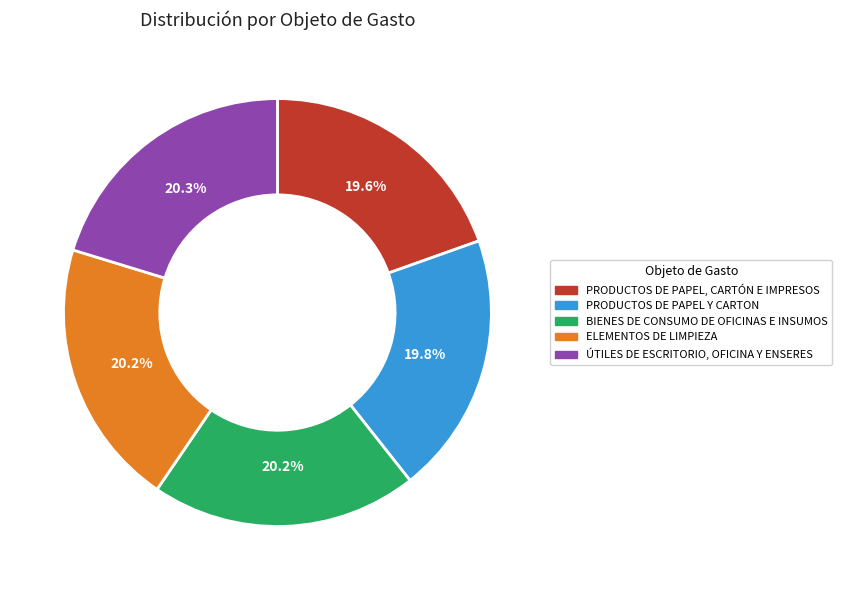

The PRODUCTOS DE PAPEL Y CARTON slice represents 20% of the pie. True or false?

True